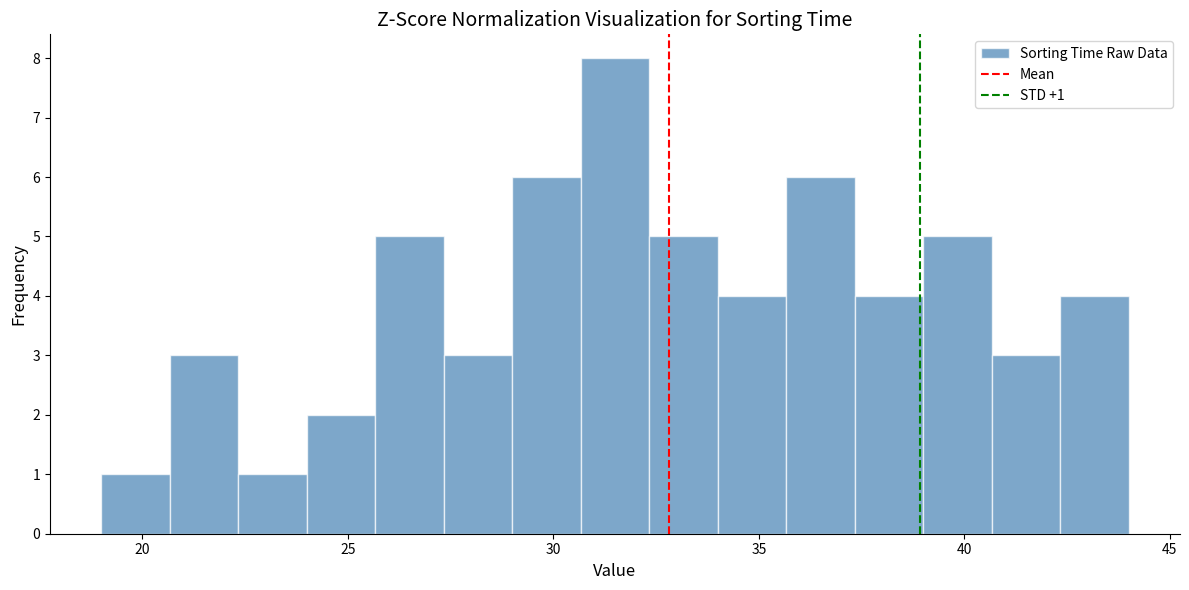

Around what value on the x-axis is the tallest bar? Give the approximate position of its centre, as read against the axis.

31.5